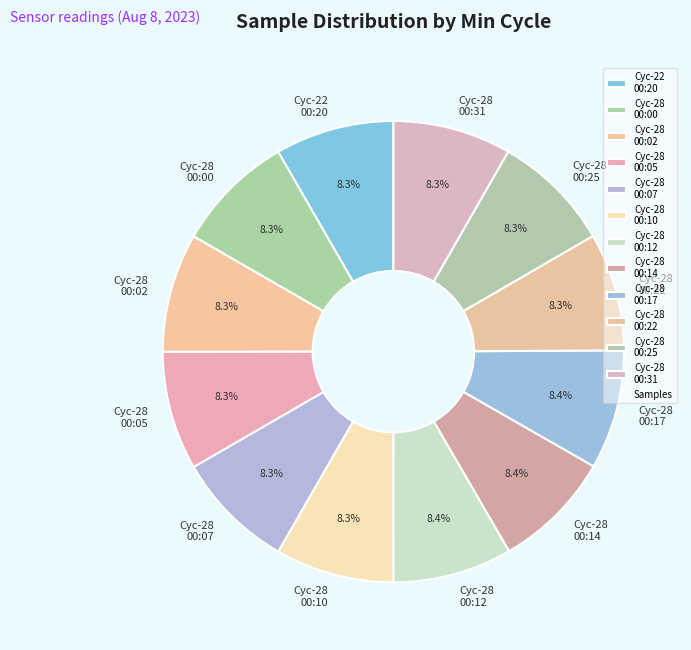

How much of the chart is everything except Cyc-28 00:12?

91.6%